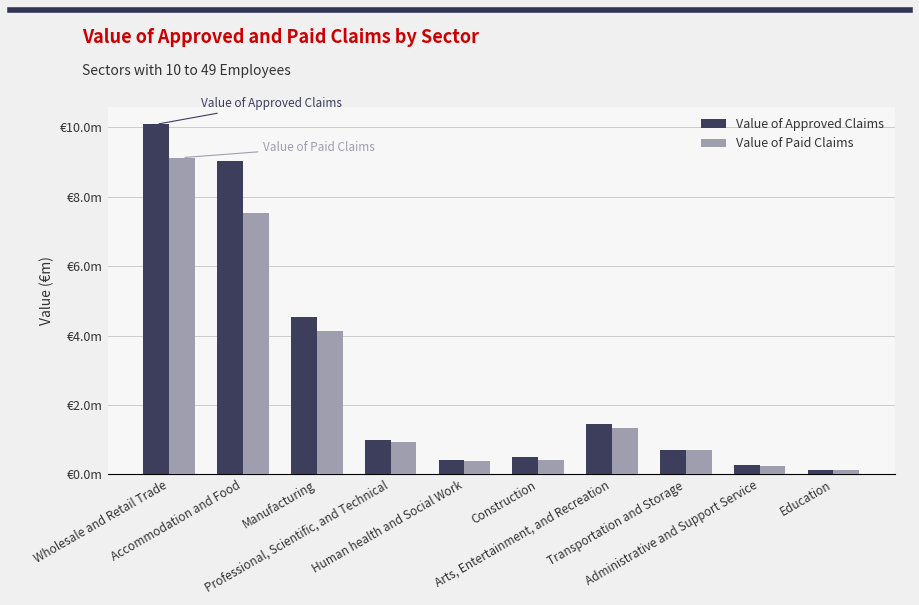

Does the chart contain any negative values?

No